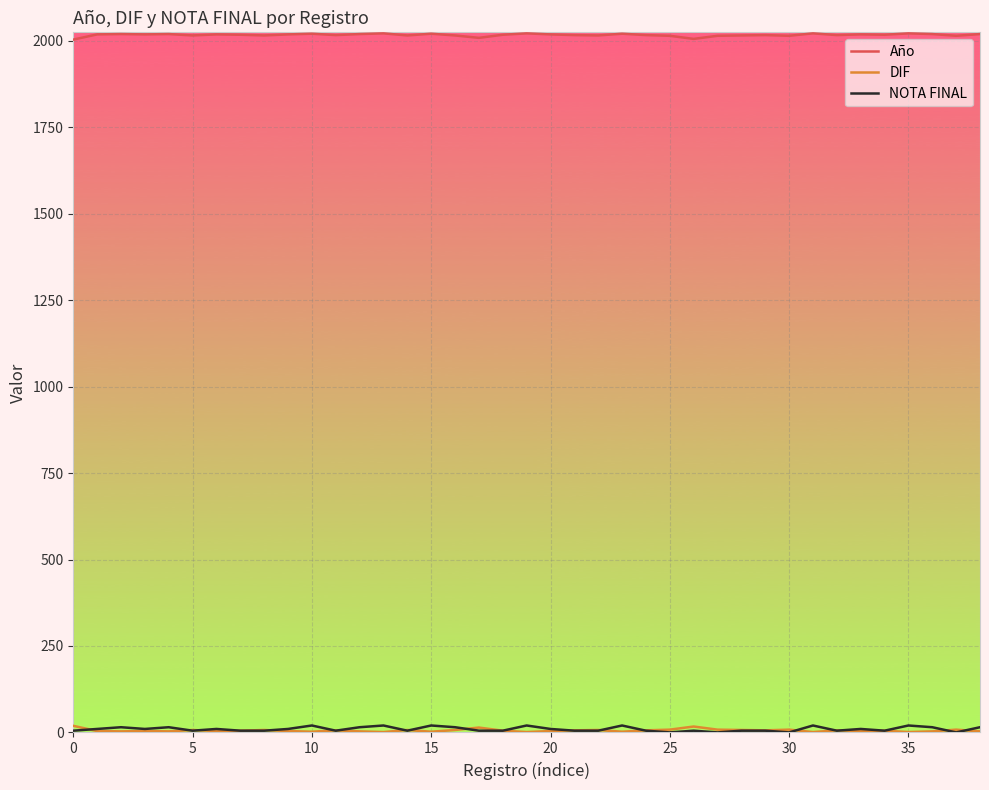

What is the maximum value shown in the chart?

2022